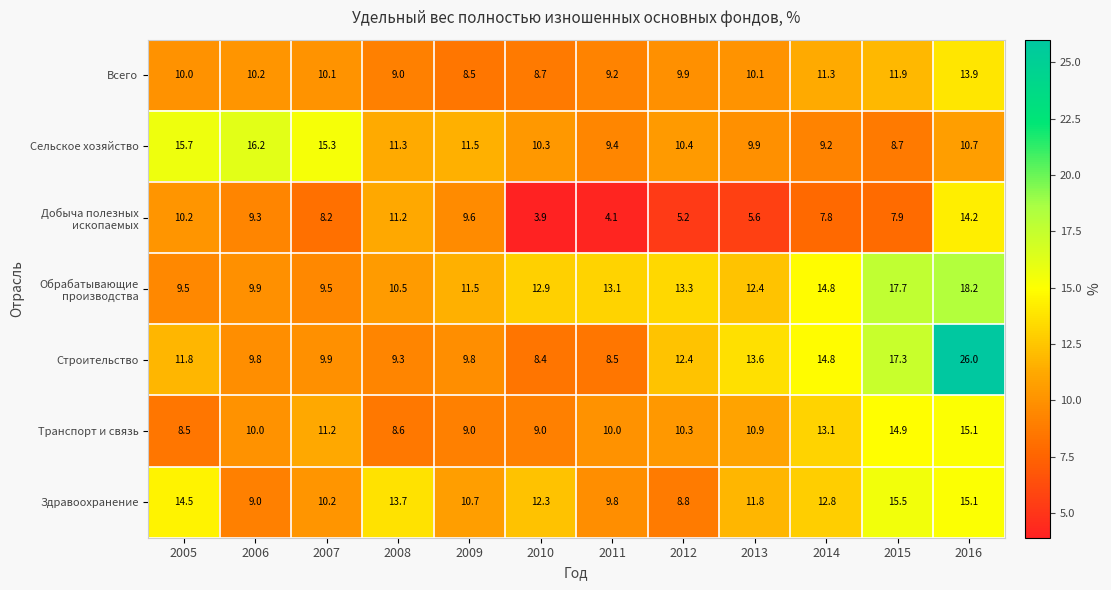

What is the difference between the highest and lowest values at 2009?

3.0